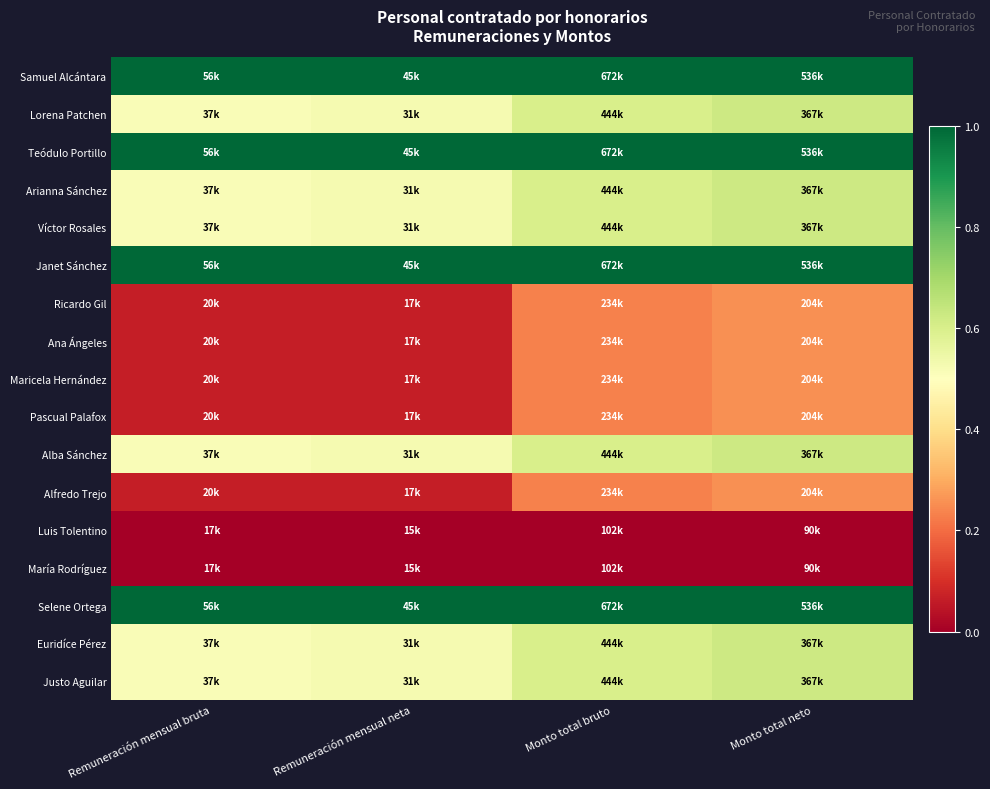

Reading left to right, what are all the values shown in this chart?

Samuel Alcántara: Remuneración mensual bruta=1.0	Remuneración mensual neta=1.0	Monto total bruto=1.0	Monto total neto=1.0
Lorena Patchen: Remuneración mensual bruta=0.5	Remuneración mensual neta=0.5	Monto total bruto=0.6	Monto total neto=0.6
Teódulo Portillo: Remuneración mensual bruta=1.0	Remuneración mensual neta=1.0	Monto total bruto=1.0	Monto total neto=1.0
Arianna Sánchez: Remuneración mensual bruta=0.5	Remuneración mensual neta=0.5	Monto total bruto=0.6	Monto total neto=0.6
Víctor Rosales: Remuneración mensual bruta=0.5	Remuneración mensual neta=0.5	Monto total bruto=0.6	Monto total neto=0.6
Janet Sánchez: Remuneración mensual bruta=1.0	Remuneración mensual neta=1.0	Monto total bruto=1.0	Monto total neto=1.0
Ricardo Gil: Remuneración mensual bruta=0.1	Remuneración mensual neta=0.1	Monto total bruto=0.2	Monto total neto=0.3
Ana Ángeles: Remuneración mensual bruta=0.1	Remuneración mensual neta=0.1	Monto total bruto=0.2	Monto total neto=0.3
Maricela Hernández: Remuneración mensual bruta=0.1	Remuneración mensual neta=0.1	Monto total bruto=0.2	Monto total neto=0.3
Pascual Palafox: Remuneración mensual bruta=0.1	Remuneración mensual neta=0.1	Monto total bruto=0.2	Monto total neto=0.3
Alba Sánchez: Remuneración mensual bruta=0.5	Remuneración mensual neta=0.5	Monto total bruto=0.6	Monto total neto=0.6
Alfredo Trejo: Remuneración mensual bruta=0.1	Remuneración mensual neta=0.1	Monto total bruto=0.2	Monto total neto=0.3
Luis Tolentino: Remuneración mensual bruta=0.0	Remuneración mensual neta=0.0	Monto total bruto=0.0	Monto total neto=0.0
María Rodríguez: Remuneración mensual bruta=0.0	Remuneración mensual neta=0.0	Monto total bruto=0.0	Monto total neto=0.0
Selene Ortega: Remuneración mensual bruta=1.0	Remuneración mensual neta=1.0	Monto total bruto=1.0	Monto total neto=1.0
Euridíce Pérez: Remuneración mensual bruta=0.5	Remuneración mensual neta=0.5	Monto total bruto=0.6	Monto total neto=0.6
Justo Aguilar: Remuneración mensual bruta=0.5	Remuneración mensual neta=0.5	Monto total bruto=0.6	Monto total neto=0.6